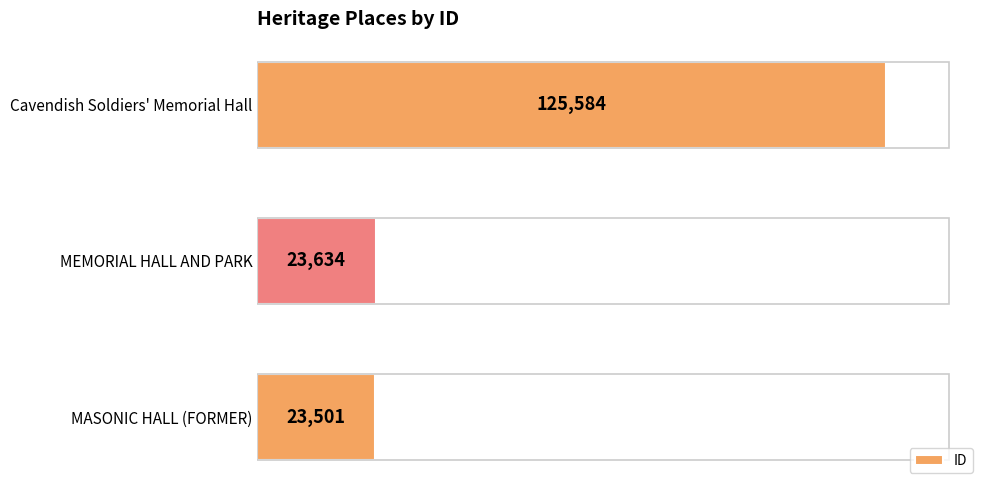

At which category does the chart reach its peak across all series?

Cavendish Soldiers' Memorial Hall